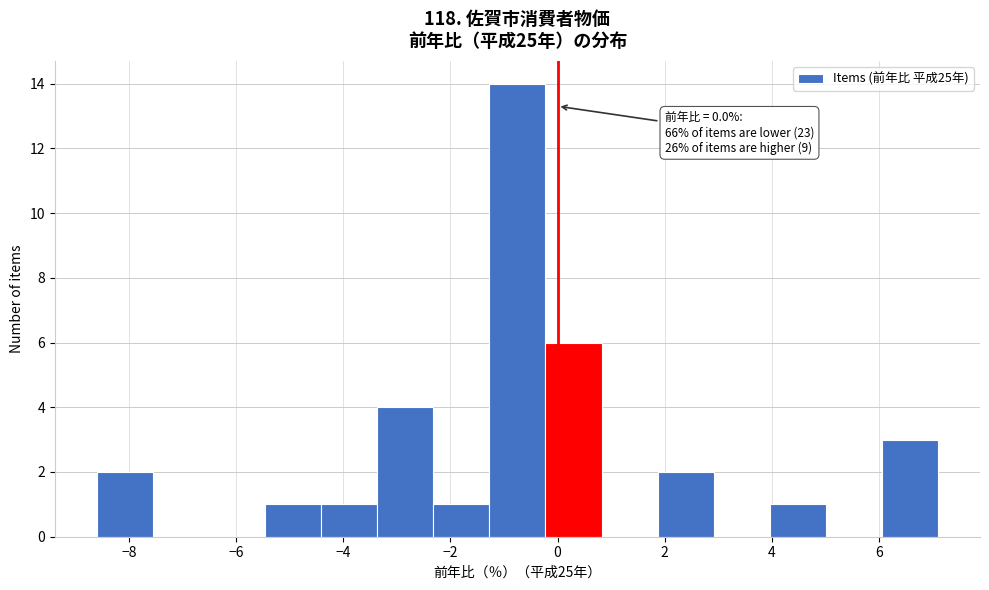

Over which range of the x-axis is the bar tallest?

-1.2 to -0.2